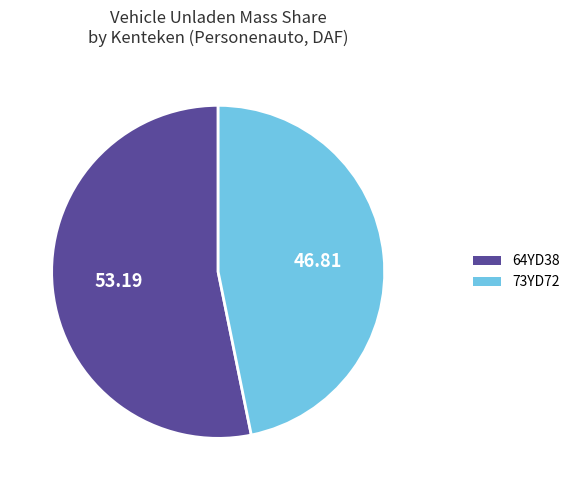

Do 64YD38 and 73YD72 together represent more than half of the pie?

Yes